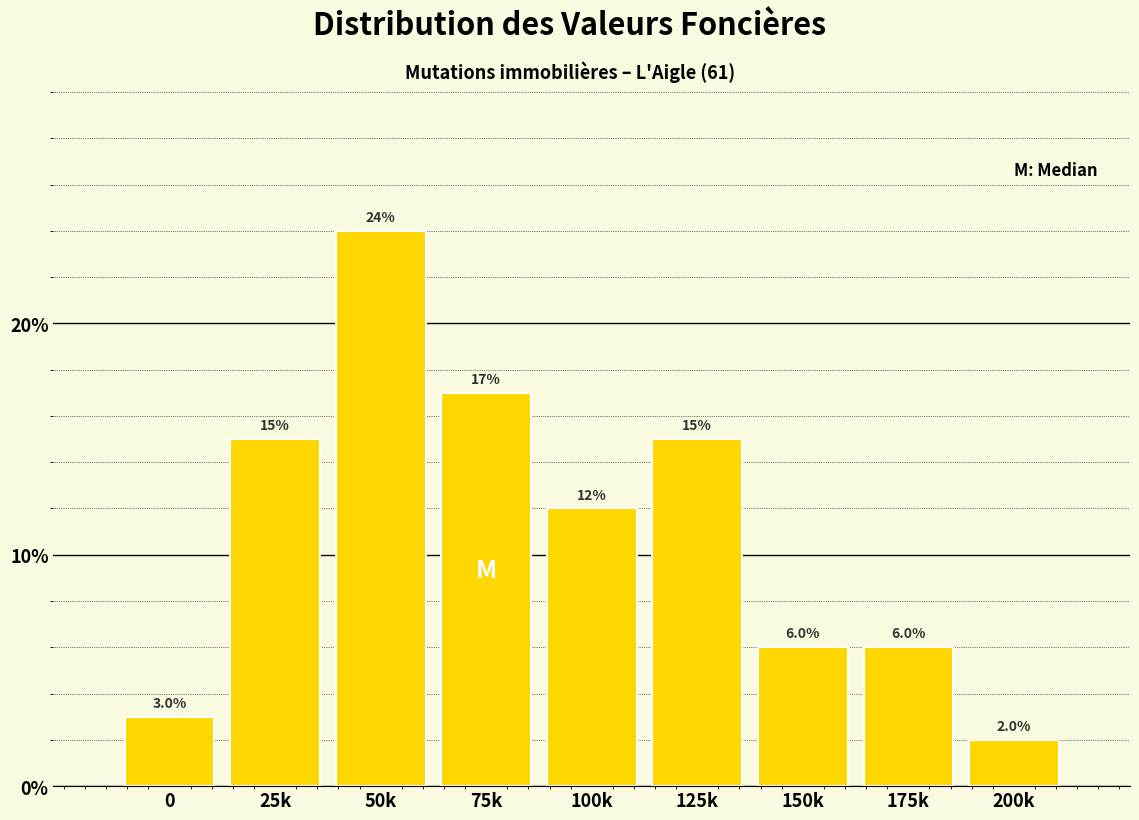

Reading left to right, extract all data points from this chart.

0=3	25k=15	50k=24	75k=17	100k=12	125k=15	150k=6	175k=6	200k=2